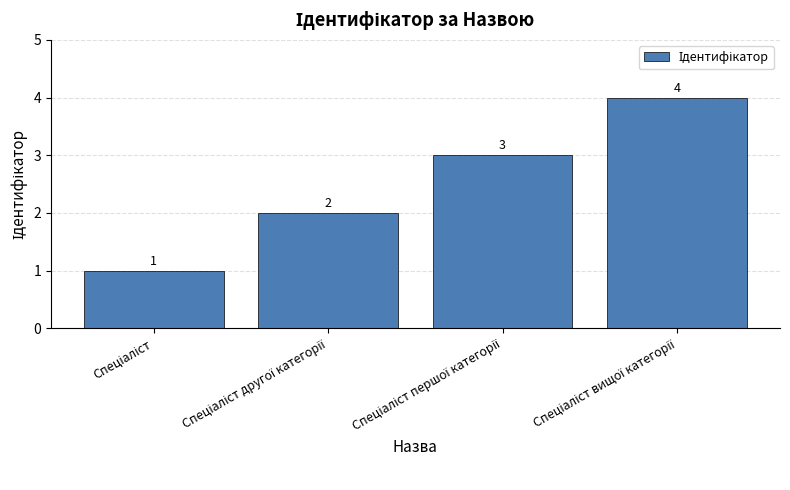

How many values are between 2 and 4?

3